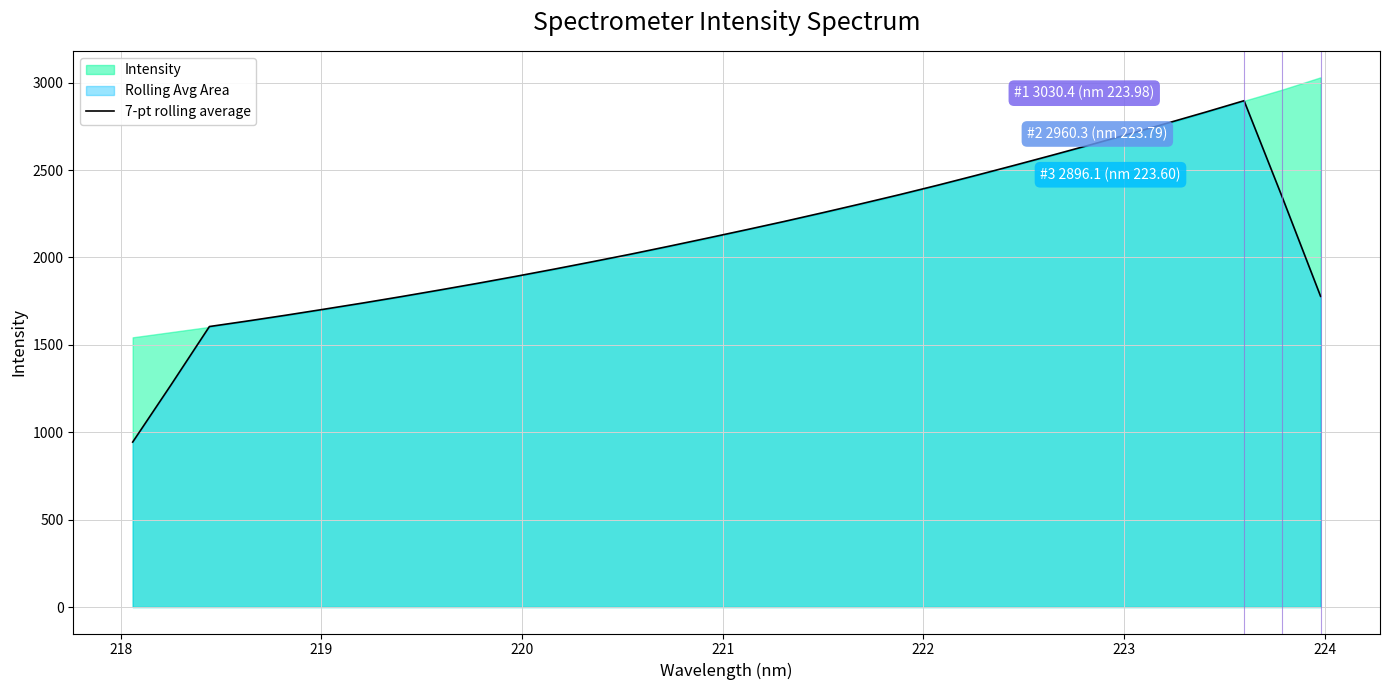

What is the value of the 22nd point from the left?

2413.1